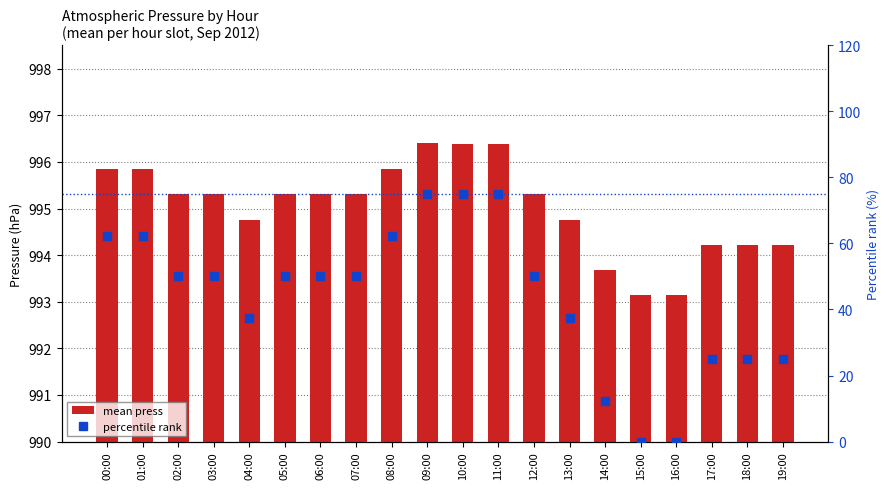

Reading right to left, transcribe all the data shown in this chart.

mean press: 19:00=994.2	18:00=994.2	17:00=994.2	16:00=993.1	15:00=993.1	14:00=993.7	13:00=994.8	12:00=995.3	11:00=996.4	10:00=996.4	09:00=996.4	08:00=995.9	07:00=995.3	06:00=995.3	05:00=995.3	04:00=994.8	03:00=995.3	02:00=995.3	01:00=995.9	00:00=995.9
percentile rank: 19:00=24.9	18:00=24.9	17:00=24.9	16:00=0.0	15:00=0.0	14:00=12.4	13:00=37.3	12:00=50.0	11:00=74.9	10:00=74.9	09:00=75.1	08:00=62.4	07:00=50.0	06:00=50.0	05:00=50.0	04:00=37.3	03:00=50.0	02:00=50.0	01:00=62.4	00:00=62.4